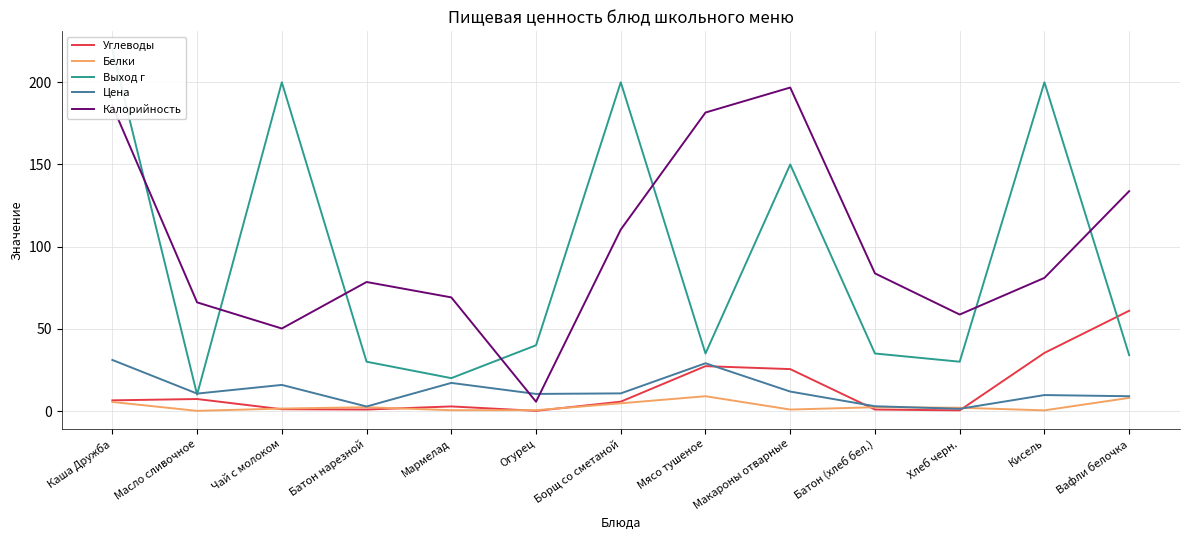

How many data points in Калорийность are less than 81?

6